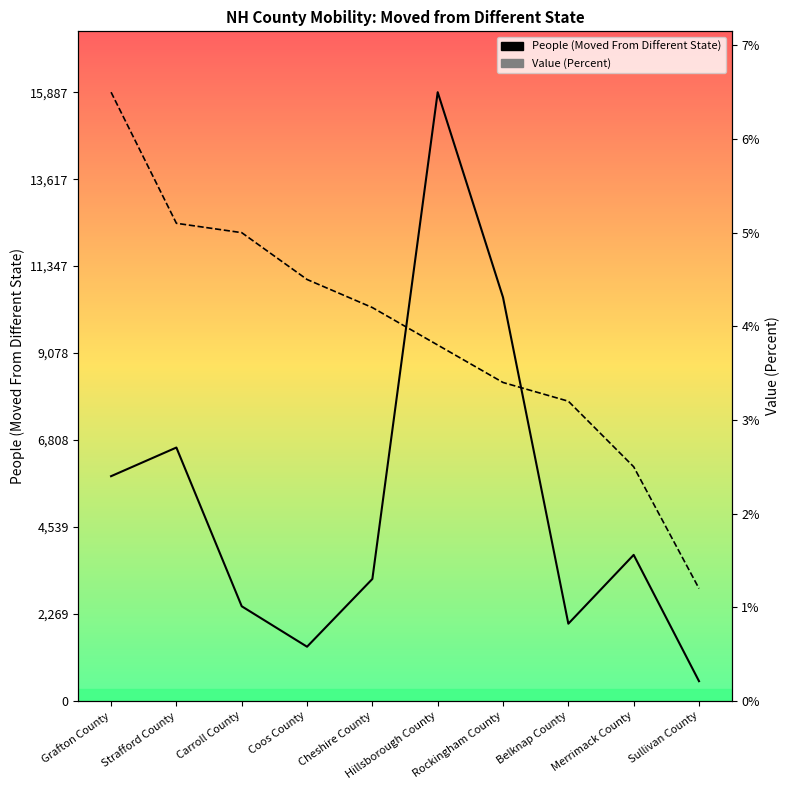

True or false: People (Moved From Different State) and Value (Percent) cross at least once.

True